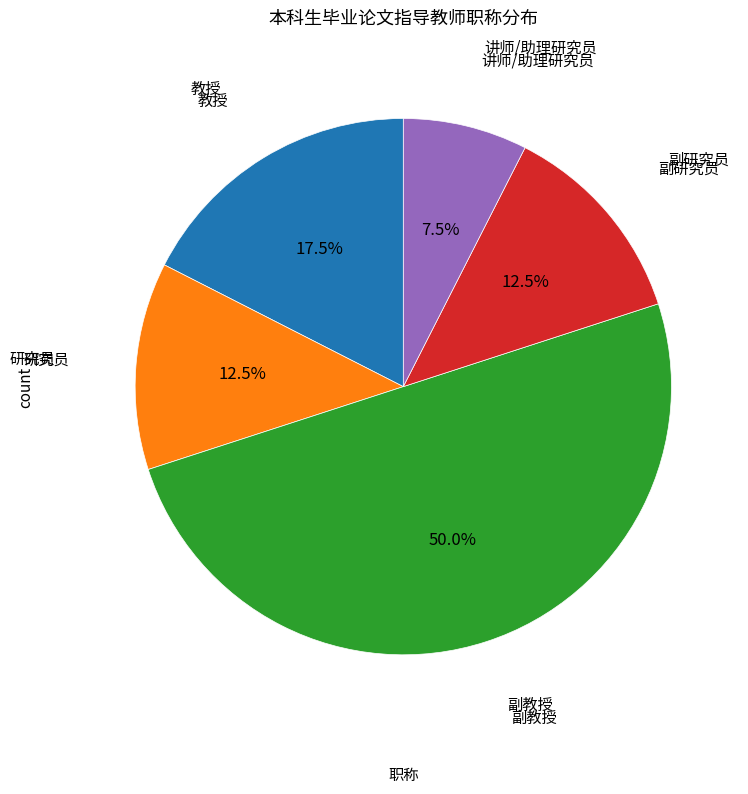

True or false: 教授 accounts for 6% of the total.

False